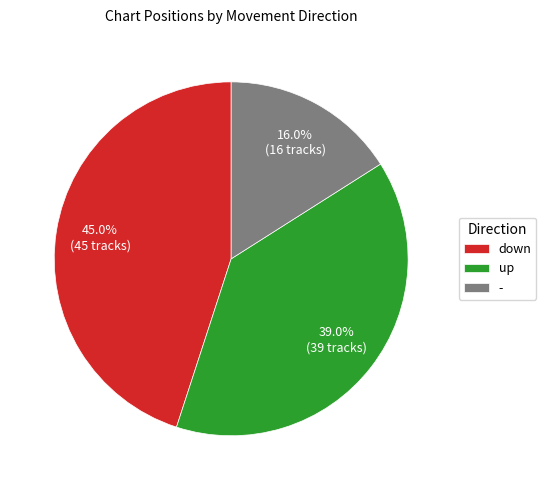

Which slice is the largest?

down